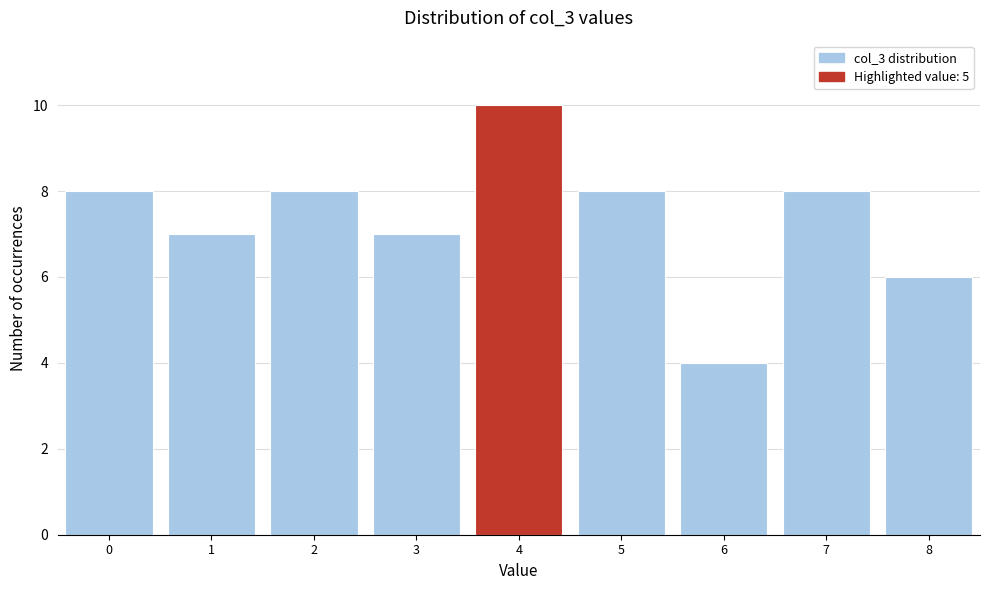

Reading left to right, extract all data points from this chart.

0=8	1=7	2=8	3=7	4=10	5=8	6=4	7=8	8=6